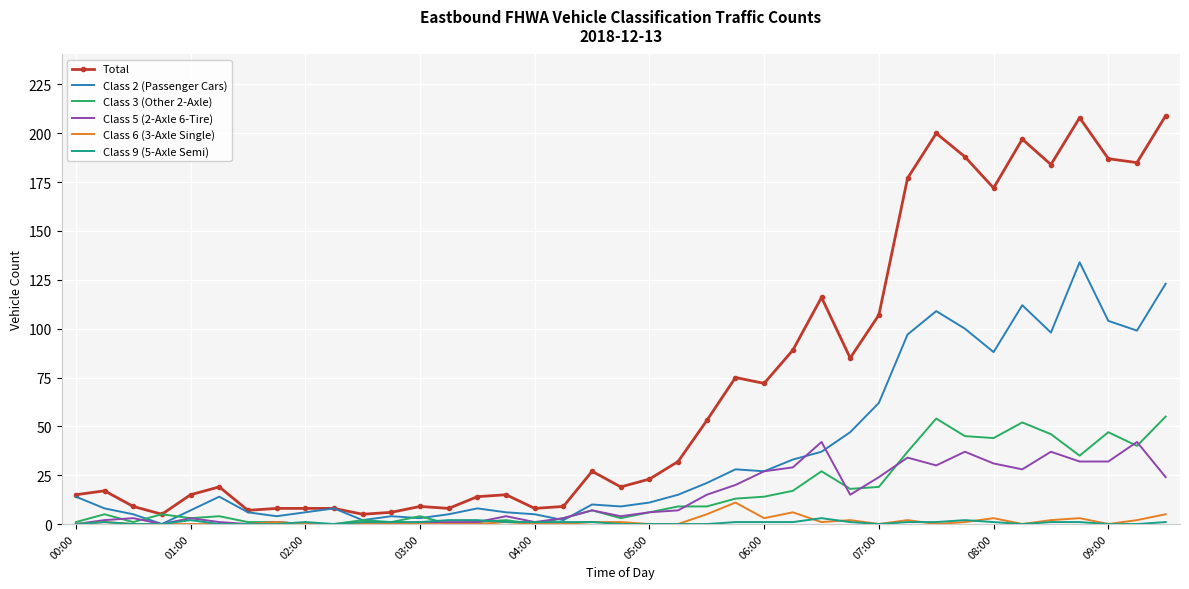

Which series has the largest range (max minus min)?

Total